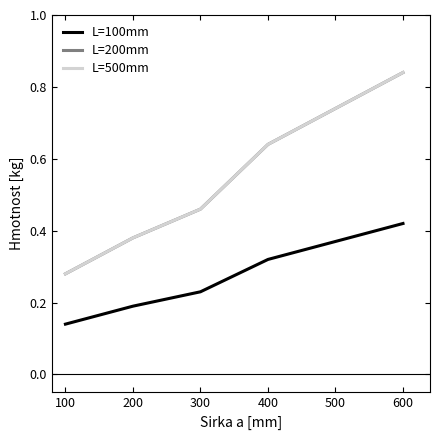

What is the difference between the maximum and minimum values in the L=100mm series?

0.3